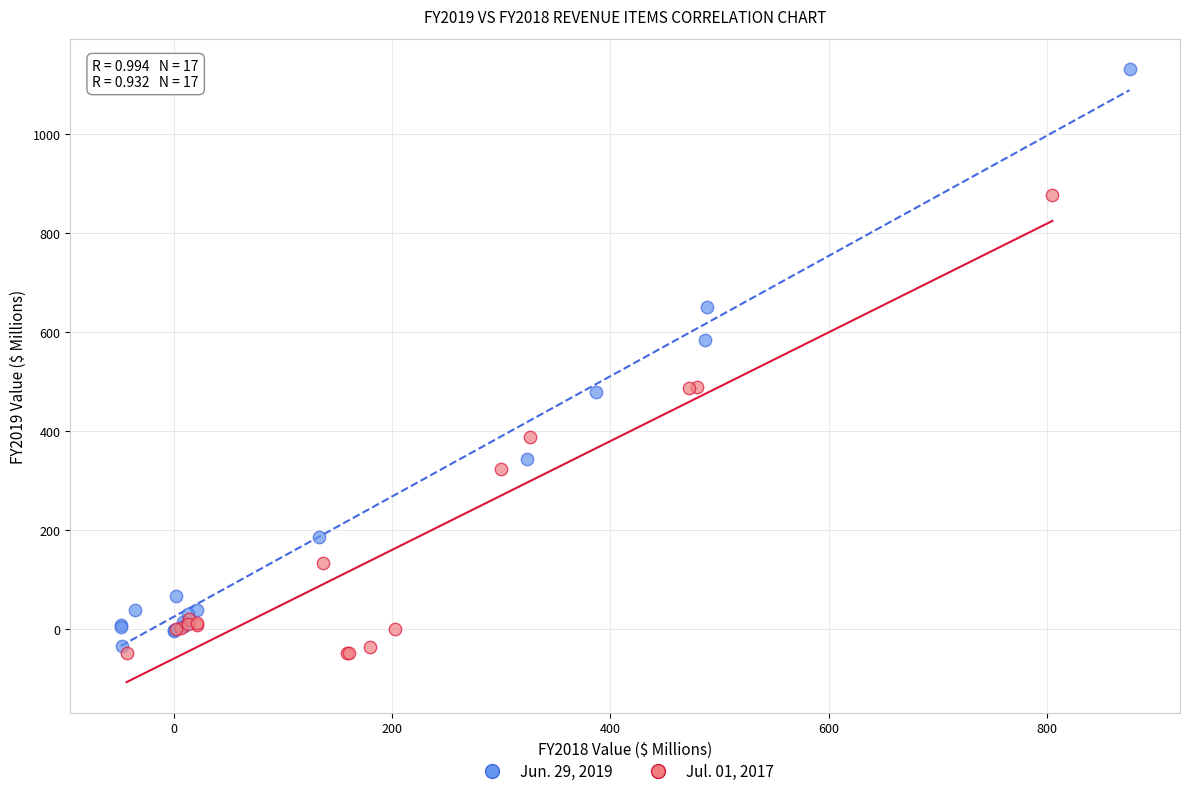

What are all the series names shown in the legend?

Jun. 29, 2019, Jul. 01, 2017